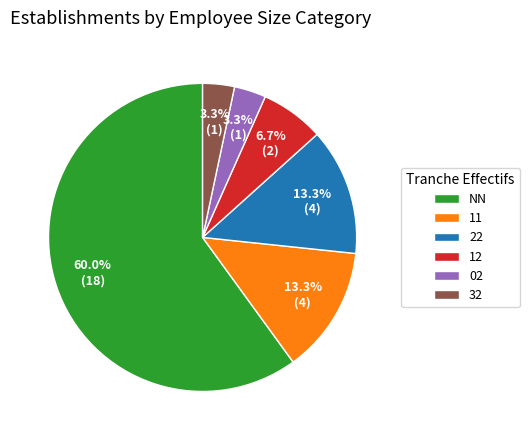

The 22 slice represents 1% of the pie. True or false?

False